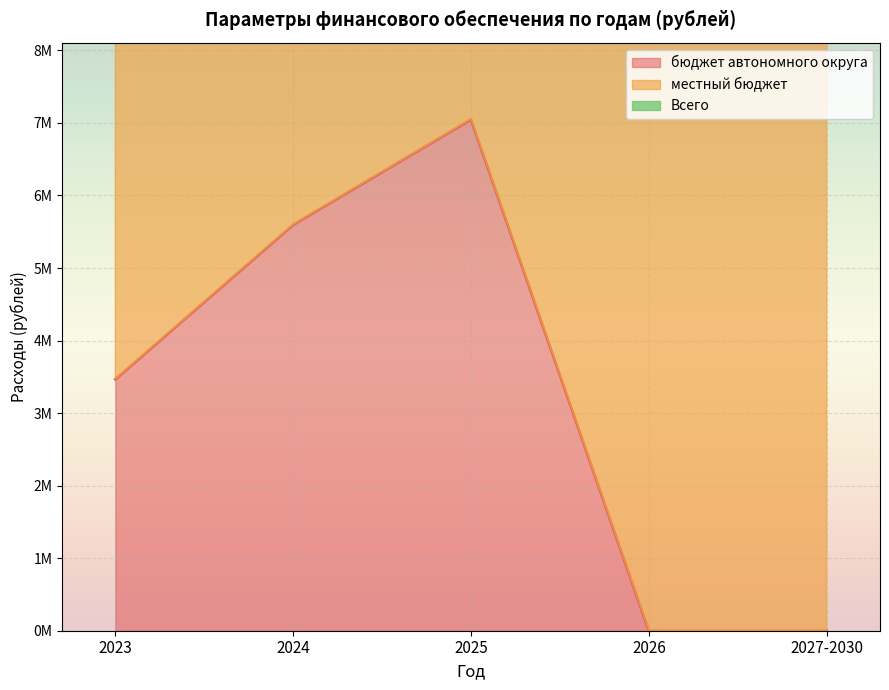

Is the value of Всего at 2027-2030 greater than the value of местный бюджет at 2026?

Yes